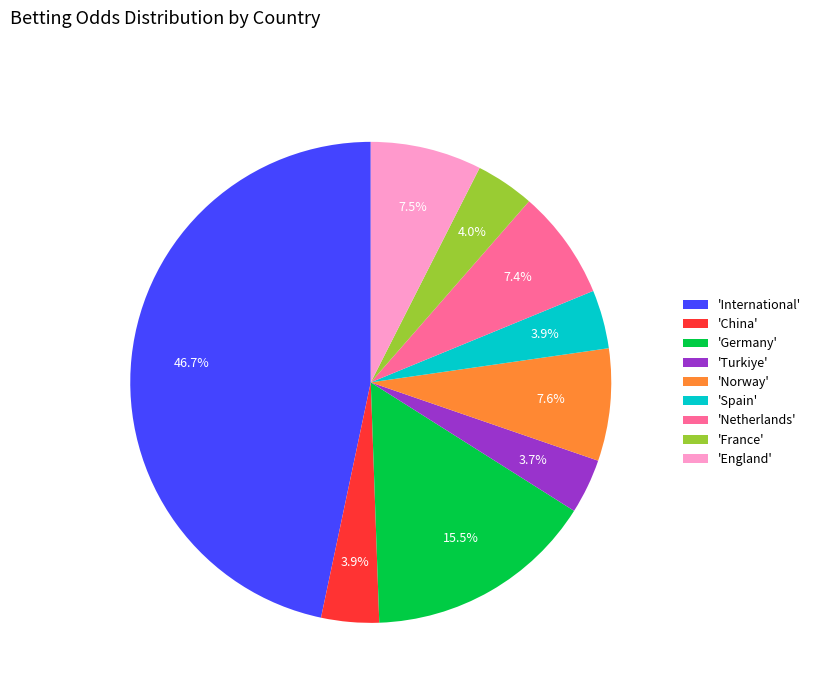

How many slices are in this pie chart?

9